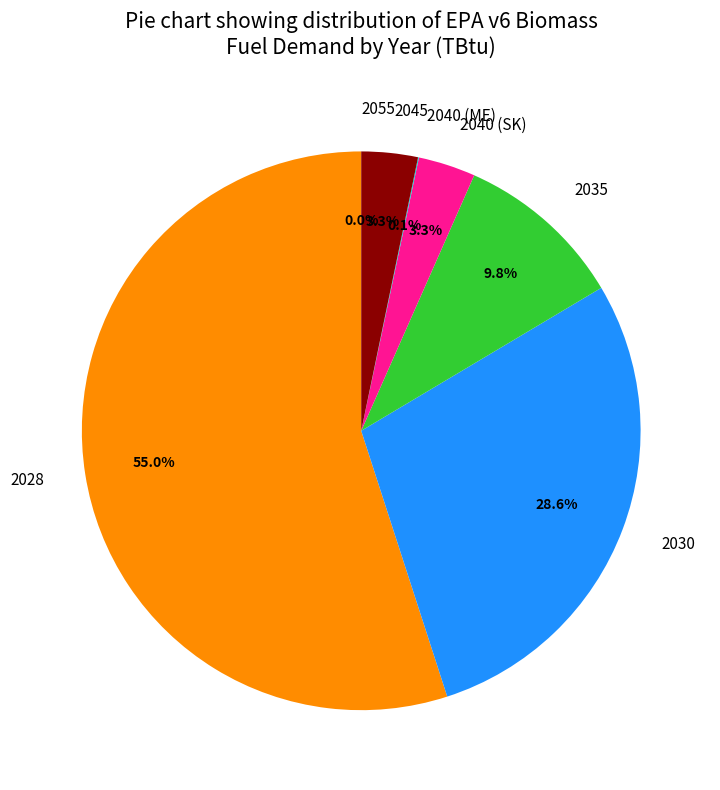

What percentage is NOT represented by 2040 (SK)?

96.7%